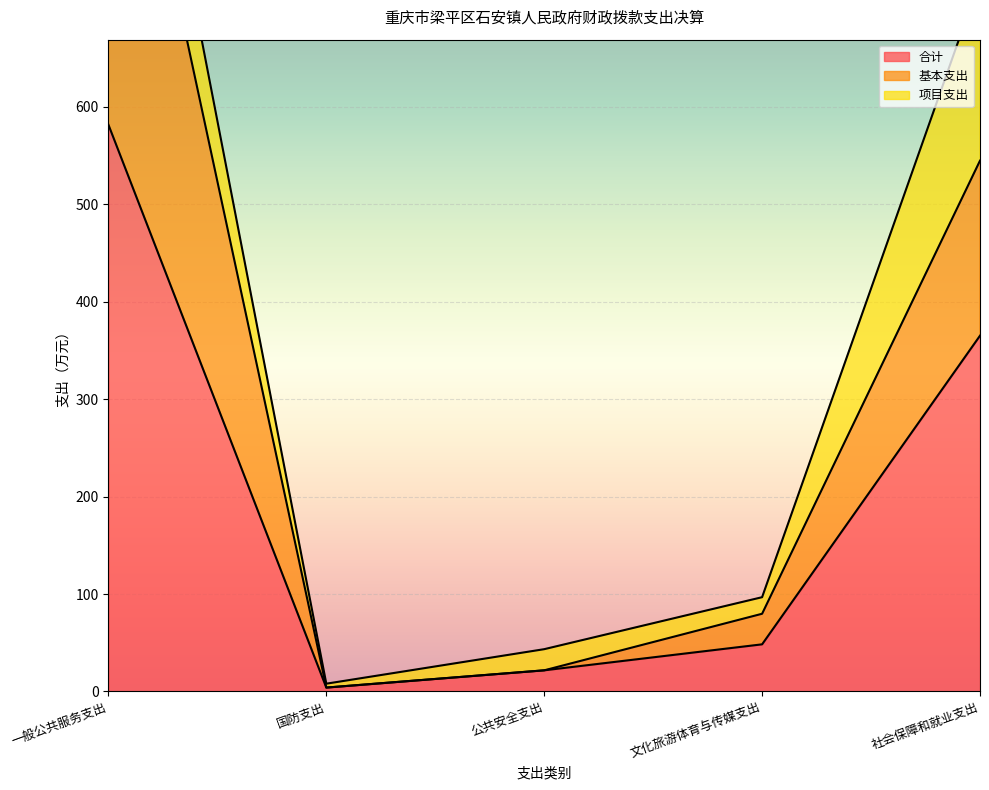

What is the difference between the highest and lowest values at 社会保障和就业支出?

179.7